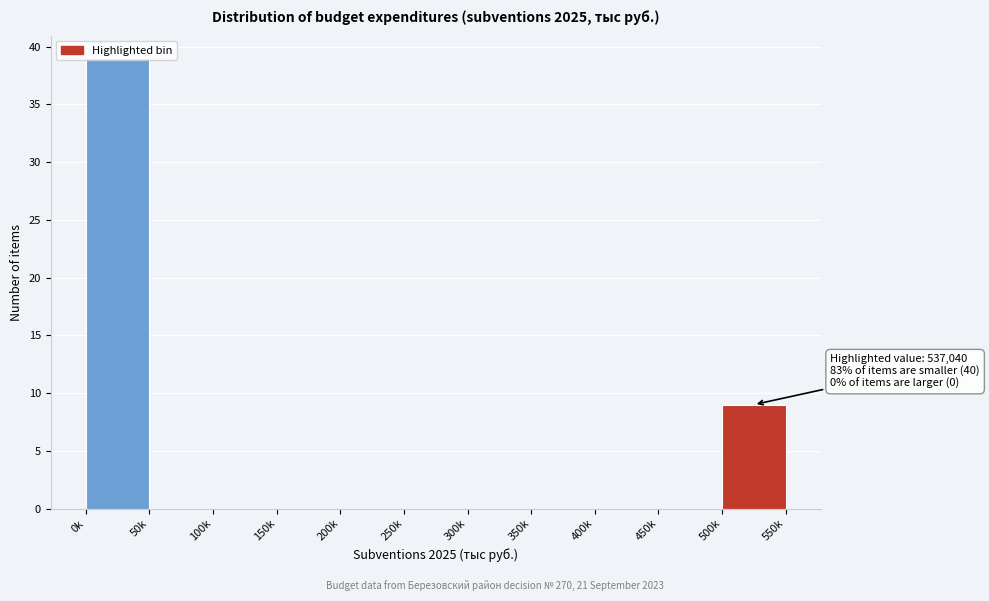

The chart shows a value of 0 at 300k. True or false?

True